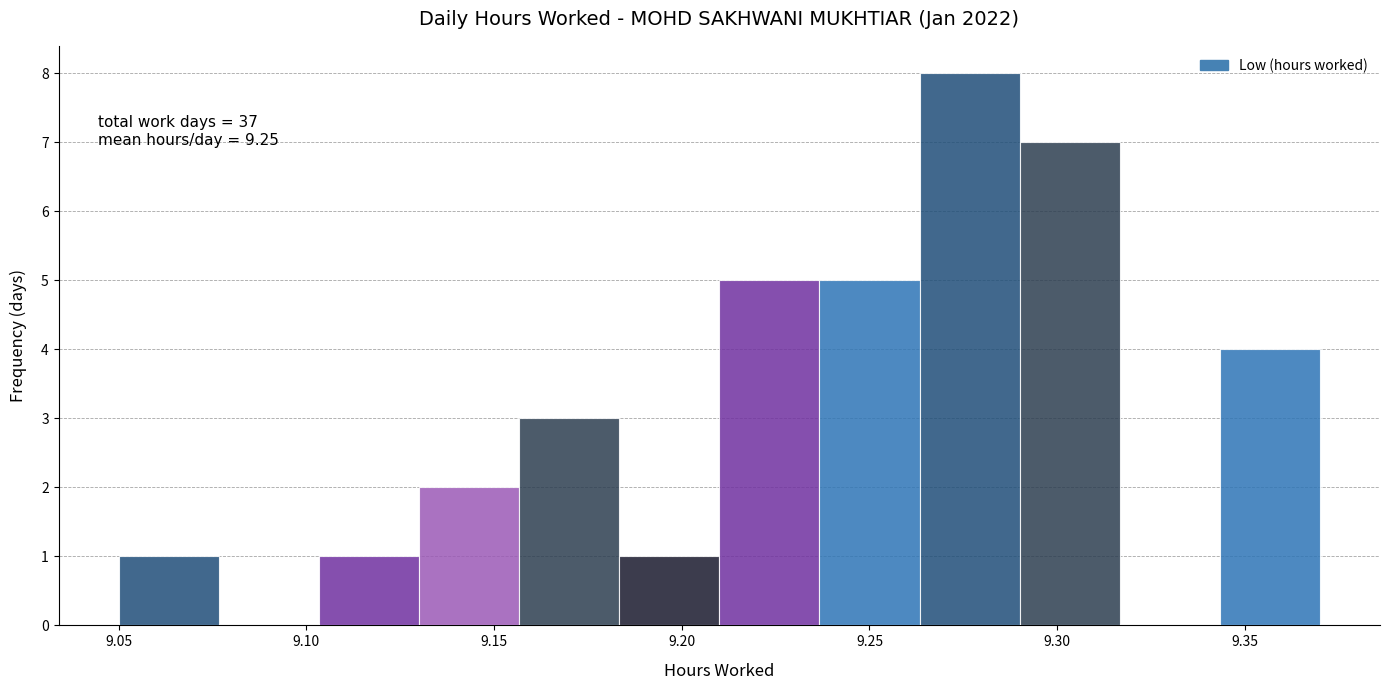

Over which range of the x-axis is the bar tallest?

9.265 to 9.290